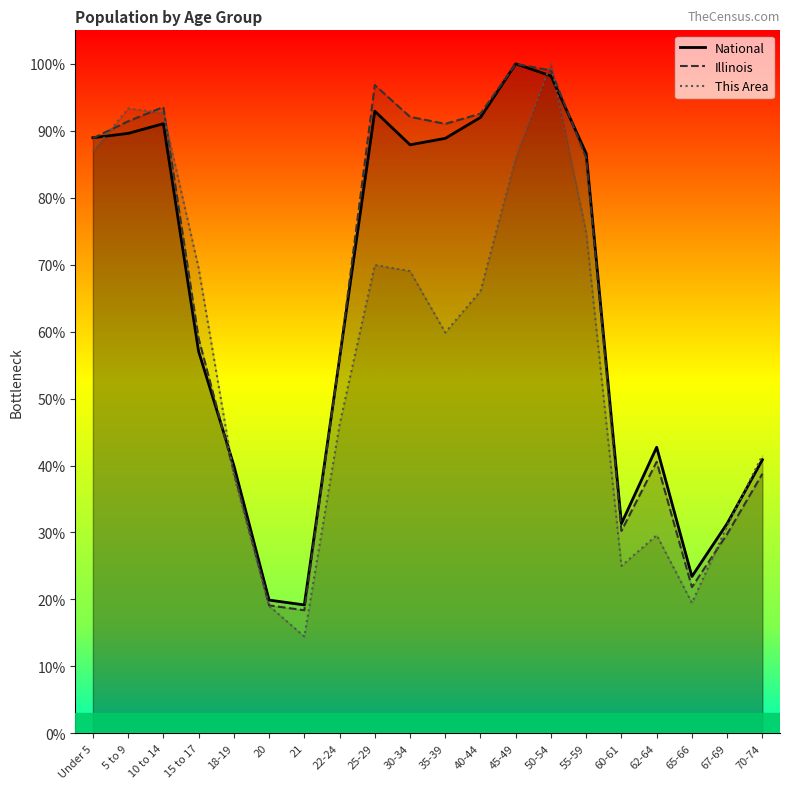

How many interior local peaks does the Illinois series have?

4